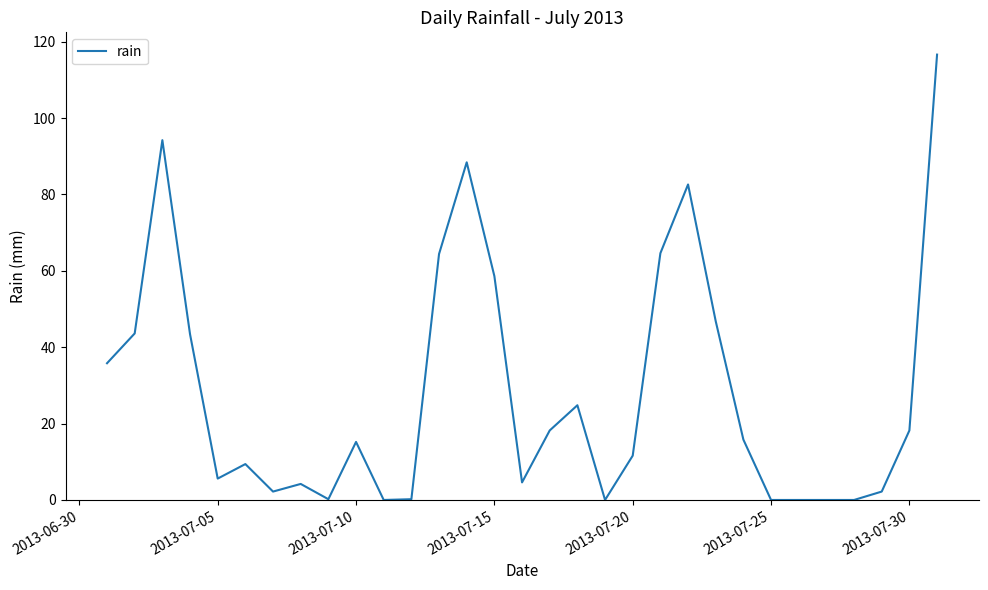

What is the maximum value shown in the chart?

116.6